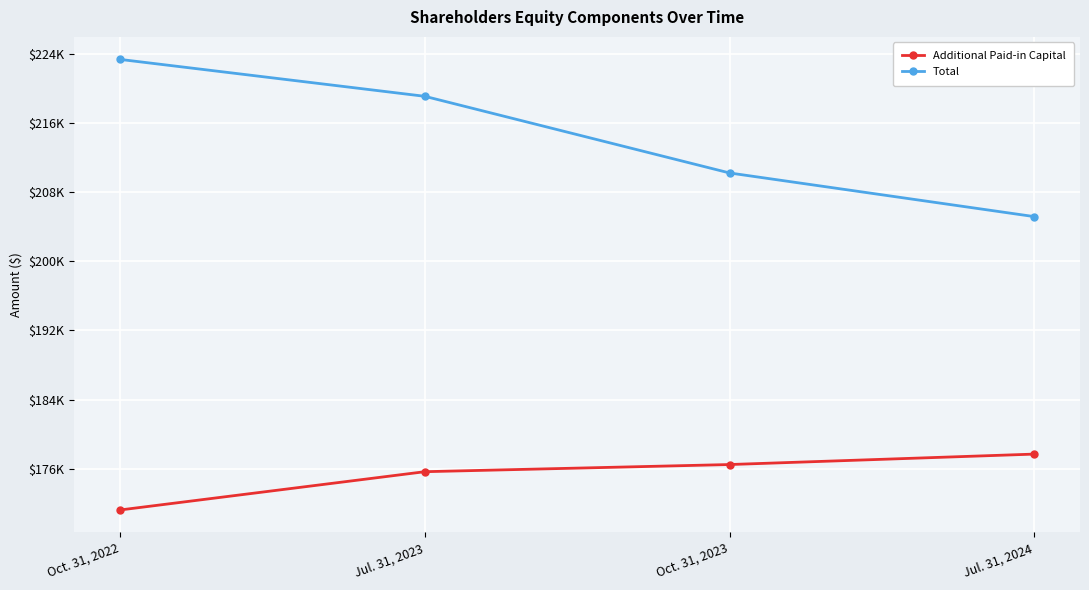

Rank the series by their maximum value, from highest to lowest.

Total, Additional Paid-in Capital